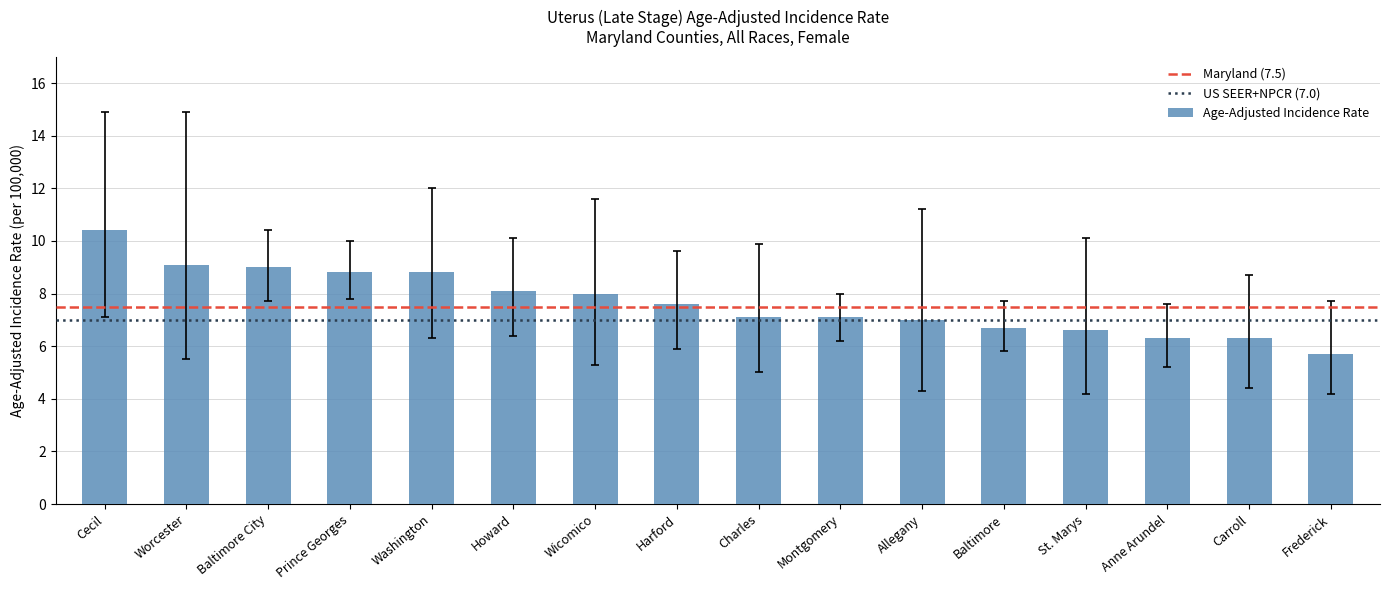

What is the smallest value displayed?

5.7